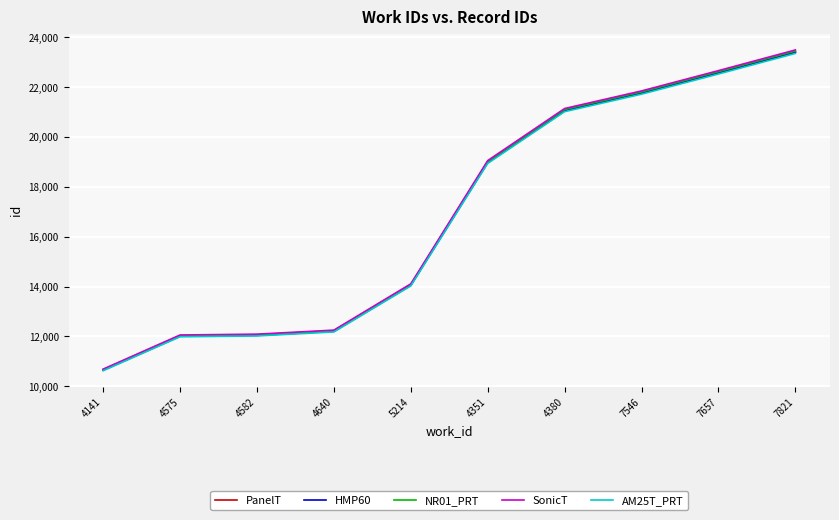

True or false: HMP60 has more than 2 points higher than both neighbors.

False